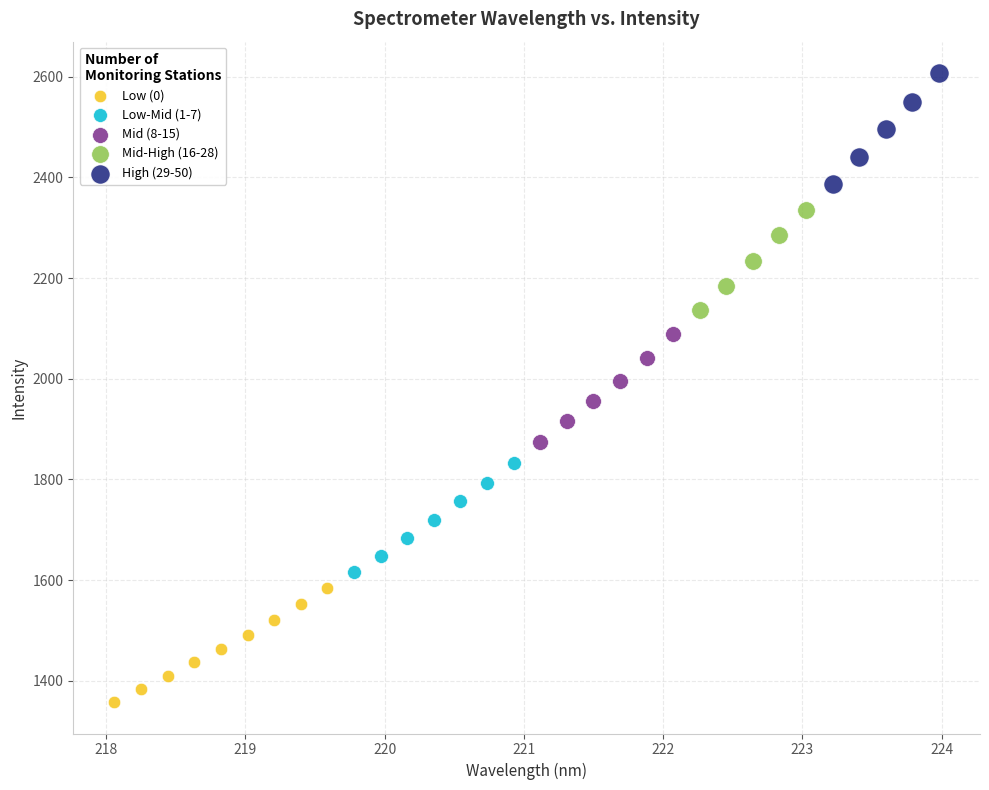

Which series contains the highest Y value?

High (29-50)